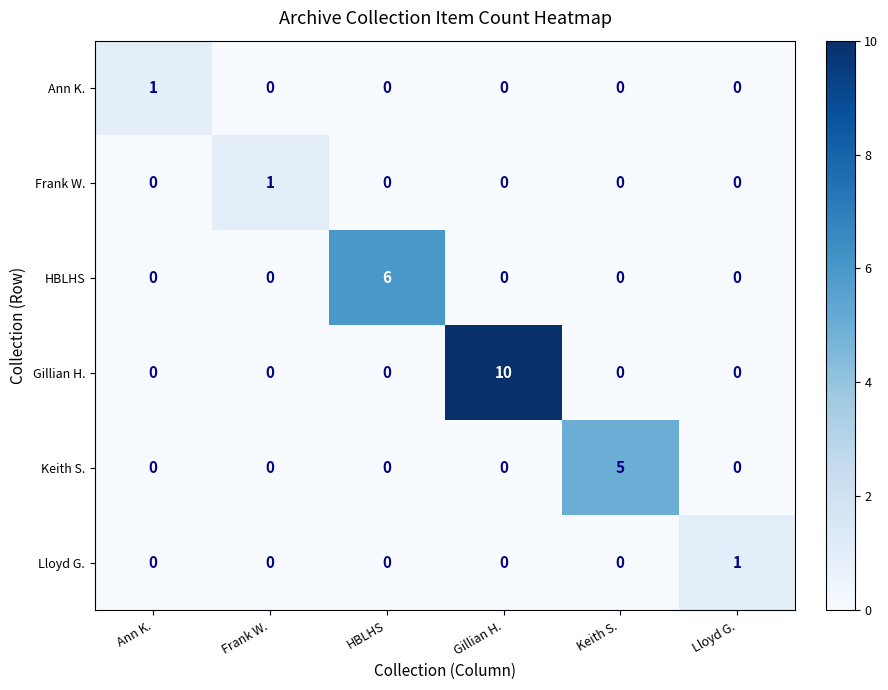

At how many categories does at least one series exceed 3?

3